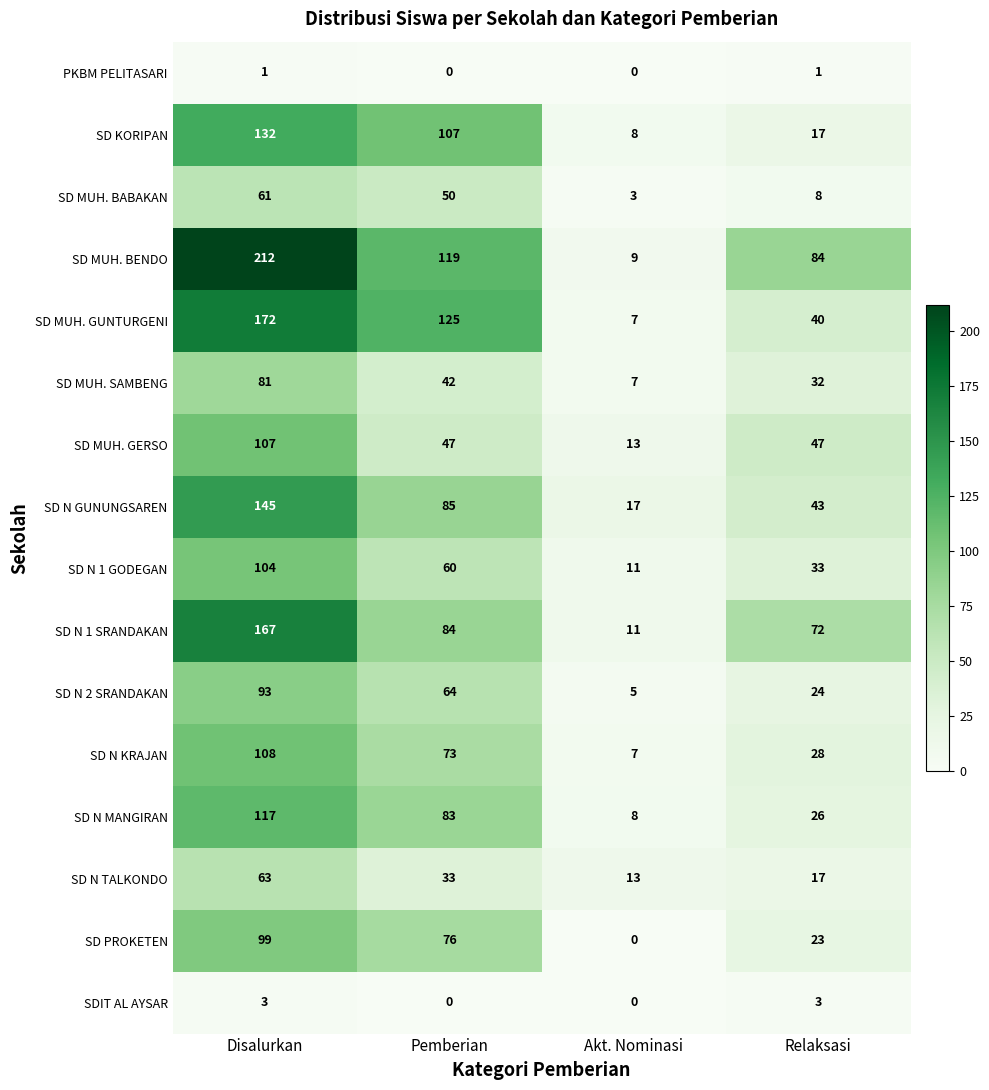

At which label is SD N 1 SRANDAKAN closest to 89?

Pemberian